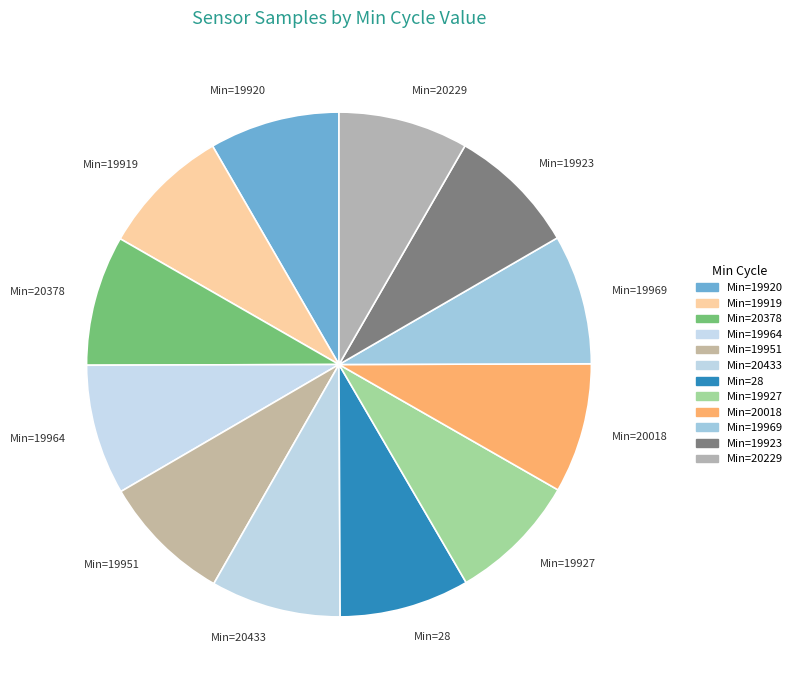

Approximately how many times larger is the value at Min=20229 compared to Min=20378?

1.0